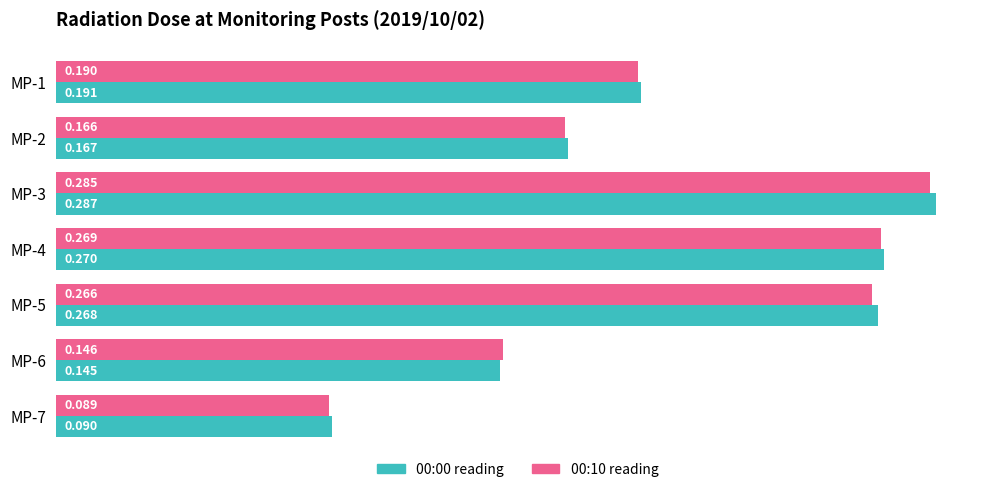

Is the value of 00:10 reading at MP-4 greater than the value of 00:00 reading at MP-6?

Yes